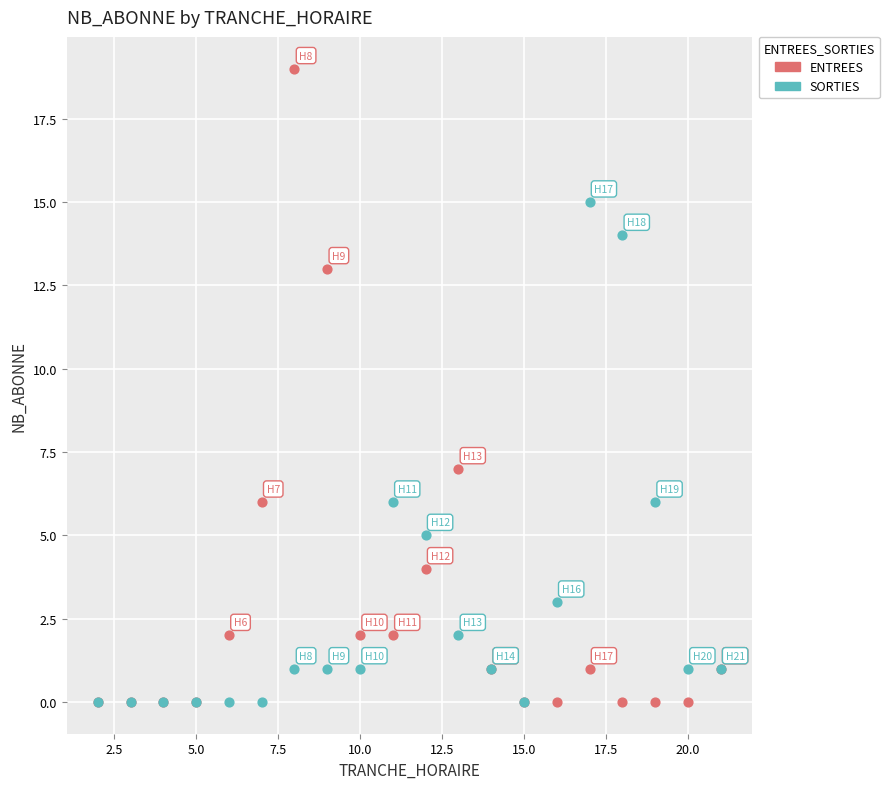

Which series has the largest Y range (max minus min)?

ENTREES